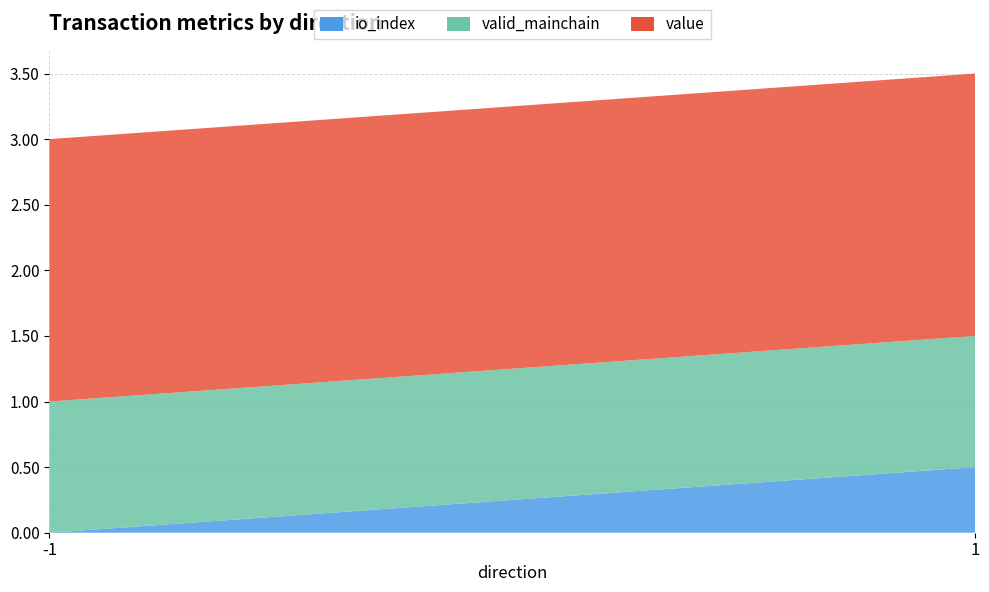

Reading left to right, extract all data points from this chart.

io_index: -1=0.0	1=0.5
valid_mainchain: -1=1.0	1=1.0
value: -1=2.0	1=2.0